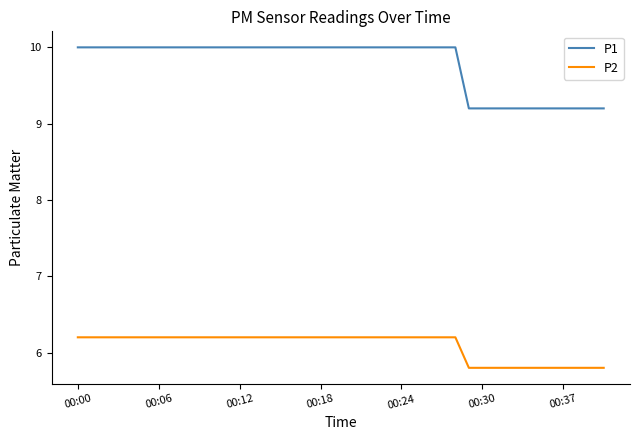

Which series has the widest spread of values?

P1